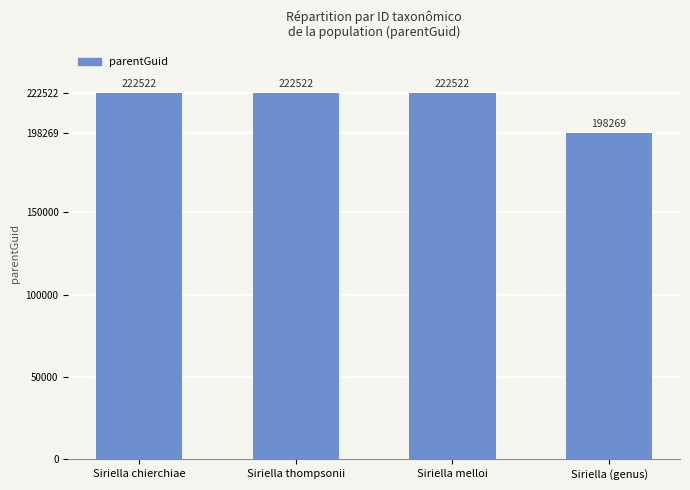

What is the difference between the maximum and minimum values?

24253